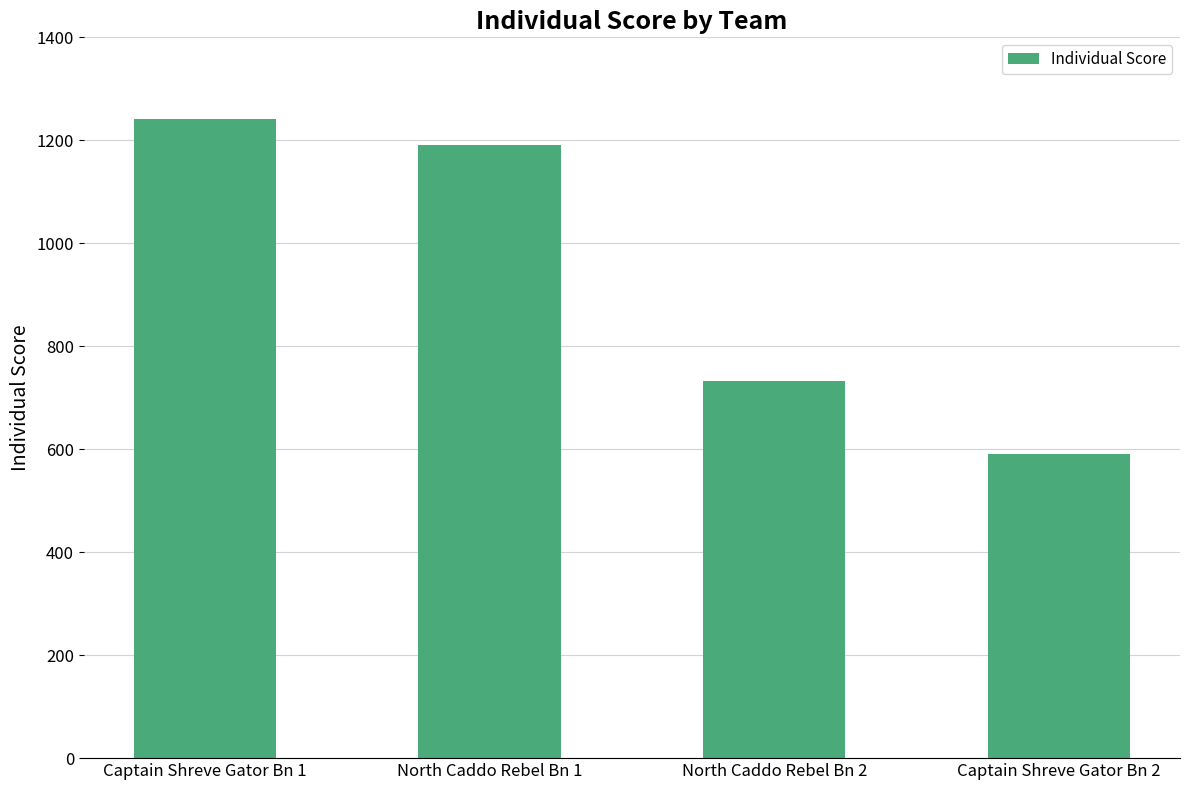

What position from the left is North Caddo Rebel Bn 1?

2